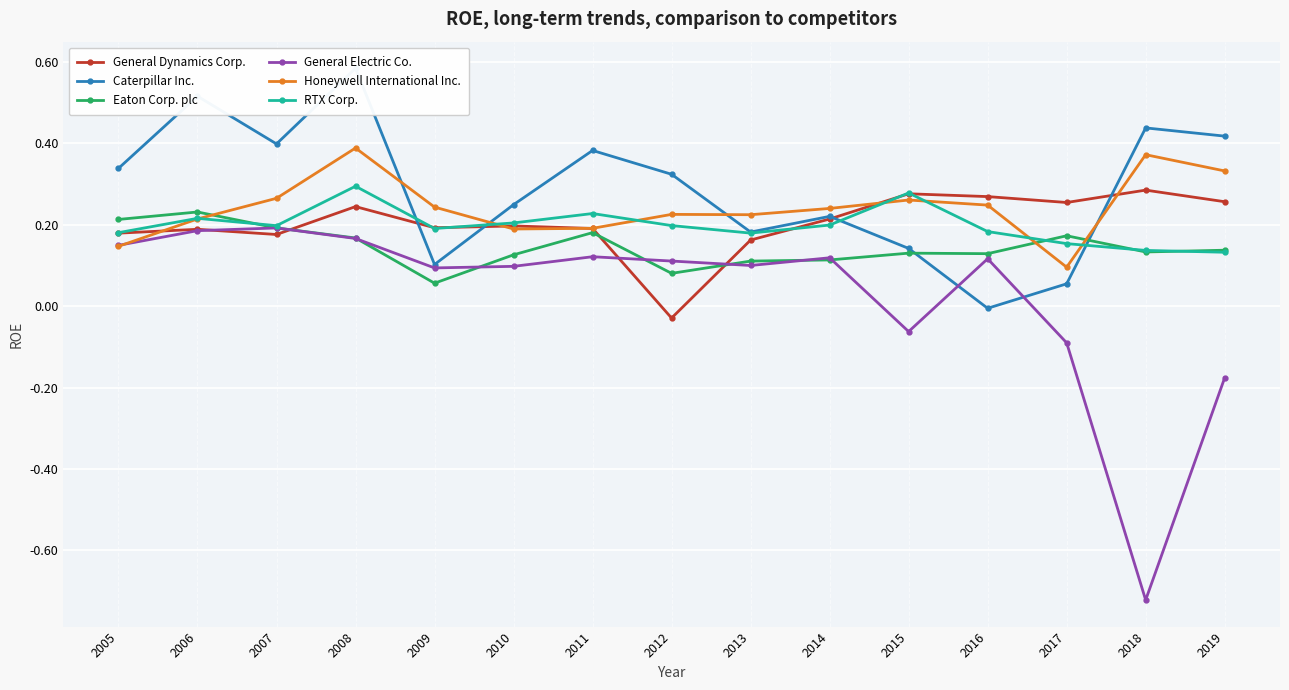

True or false: General Electric Co. has a value of 0.1 at 2009.

True